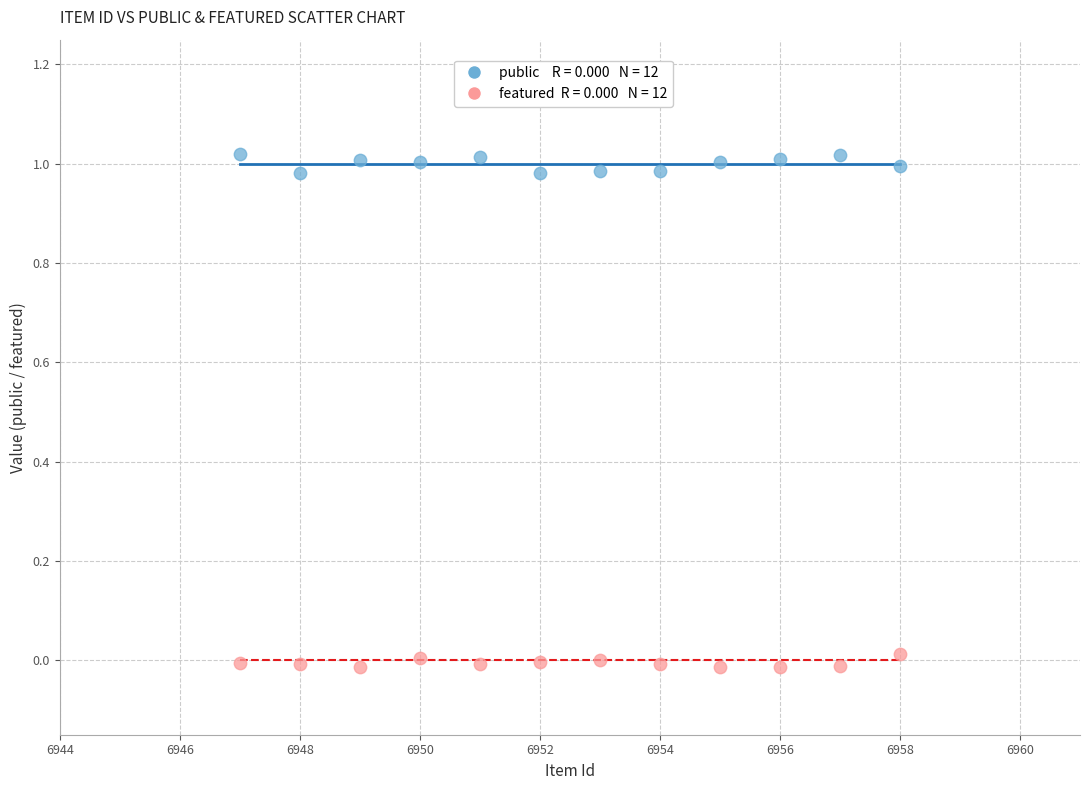

Across all data points, what is the range of X values (max minus min)?

11.0